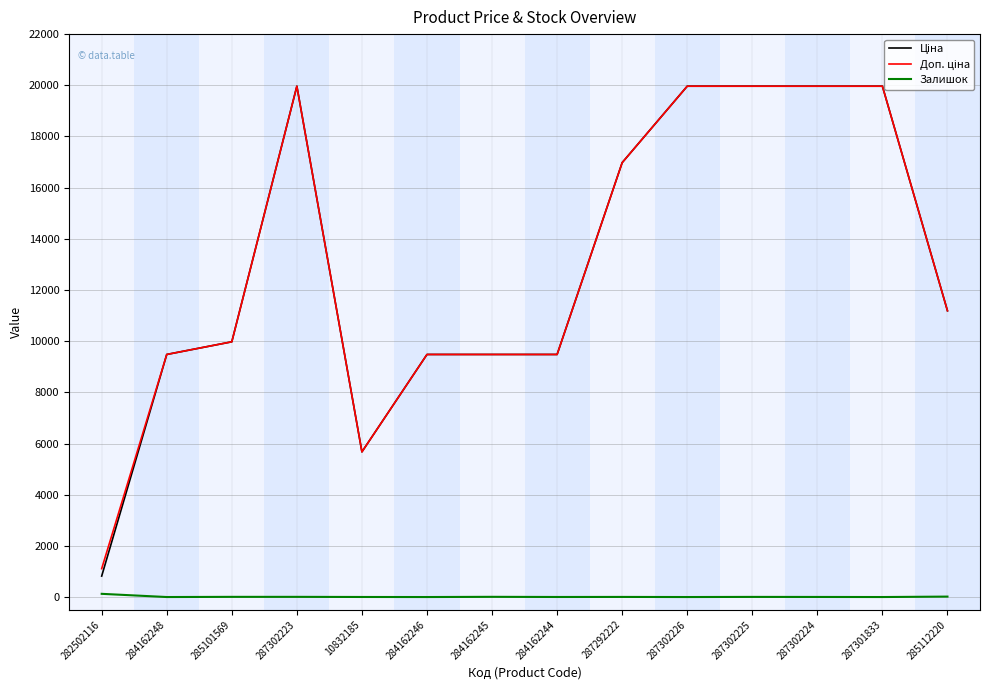

The value of Залишок at 284162246 is 0.0. True or false?

True